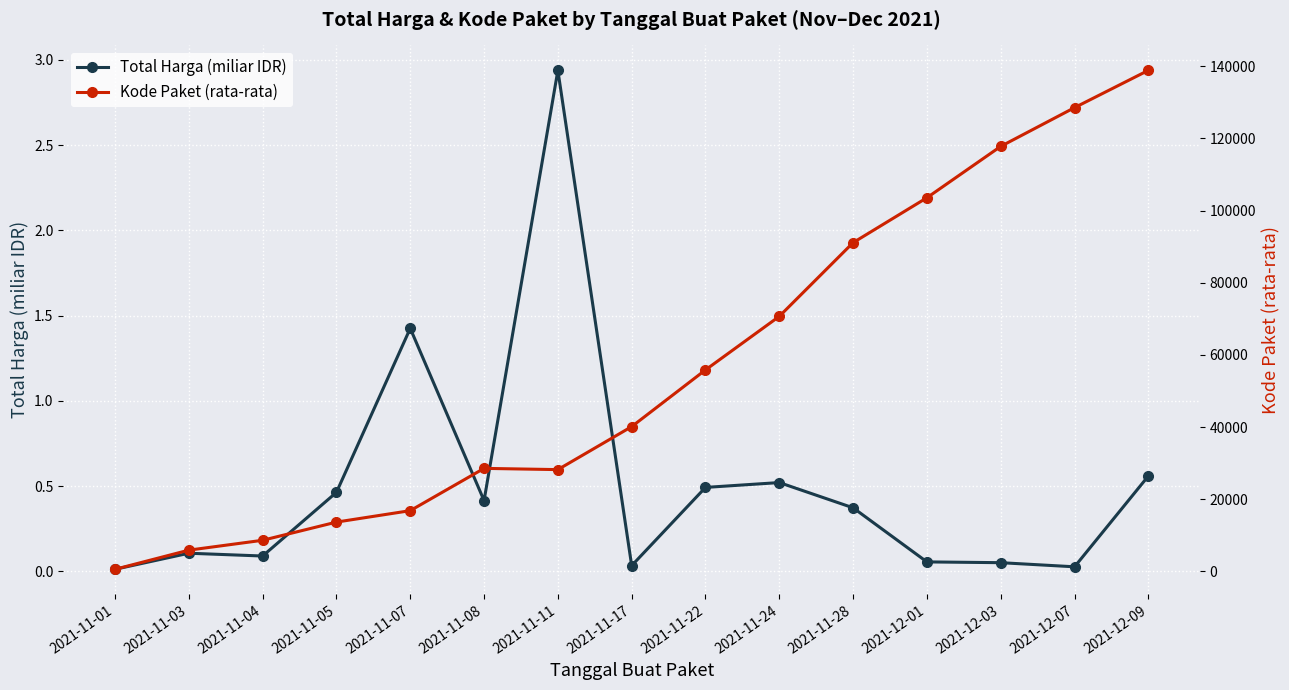

Reading right to left, transcribe all the data shown in this chart.

Total Harga (miliar IDR): 2021-12-09=0.6	2021-12-07=0.0	2021-12-03=0.1	2021-12-01=0.1	2021-11-28=0.4	2021-11-24=0.5	2021-11-22=0.5	2021-11-17=0.0	2021-11-11=2.9	2021-11-08=0.4	2021-11-07=1.4	2021-11-05=0.5	2021-11-04=0.1	2021-11-03=0.1	2021-11-01=0.0
Kode Paket (rata-rata): 2021-12-09=138846.5	2021-12-07=128516.0	2021-12-03=117783.0	2021-12-01=103541.0	2021-11-28=91101.0	2021-11-24=70673.5	2021-11-22=55826.0	2021-11-17=40112.0	2021-11-11=28195.7	2021-11-08=28539.0	2021-11-07=16823.0	2021-11-05=13652.0	2021-11-04=8611.8	2021-11-03=5876.2	2021-11-01=569.5